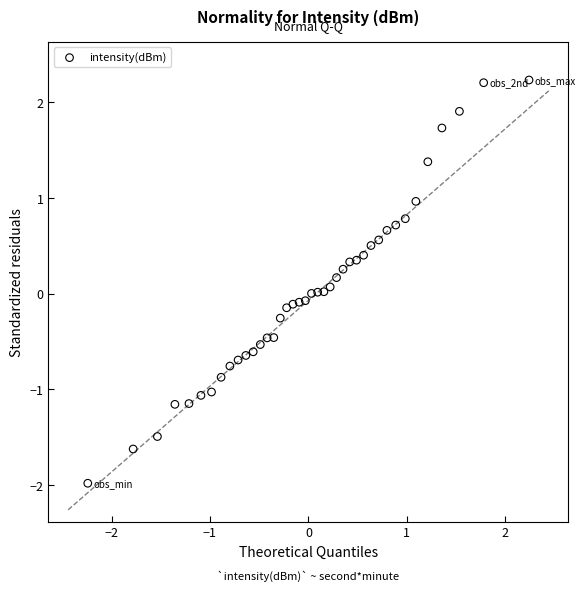

What is the range of Y values (max minus min)?

4.2